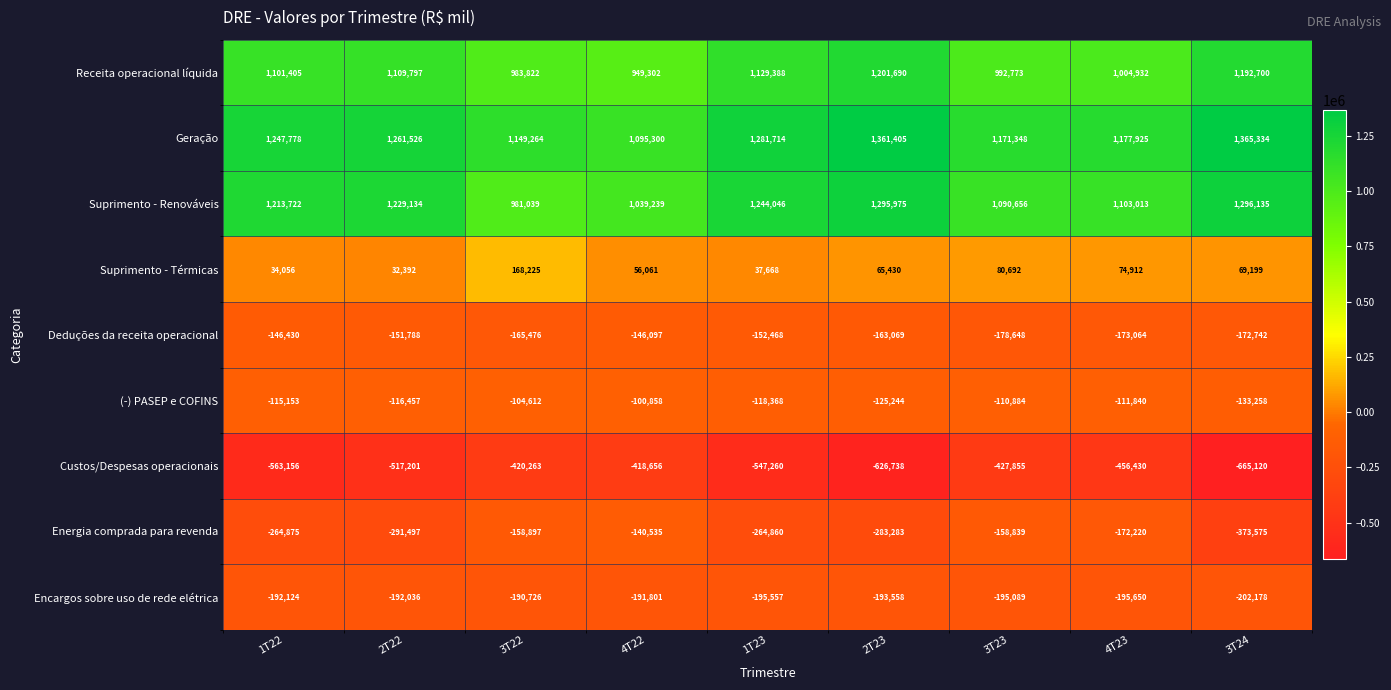

Which category has the lowest value across all series?

3T24